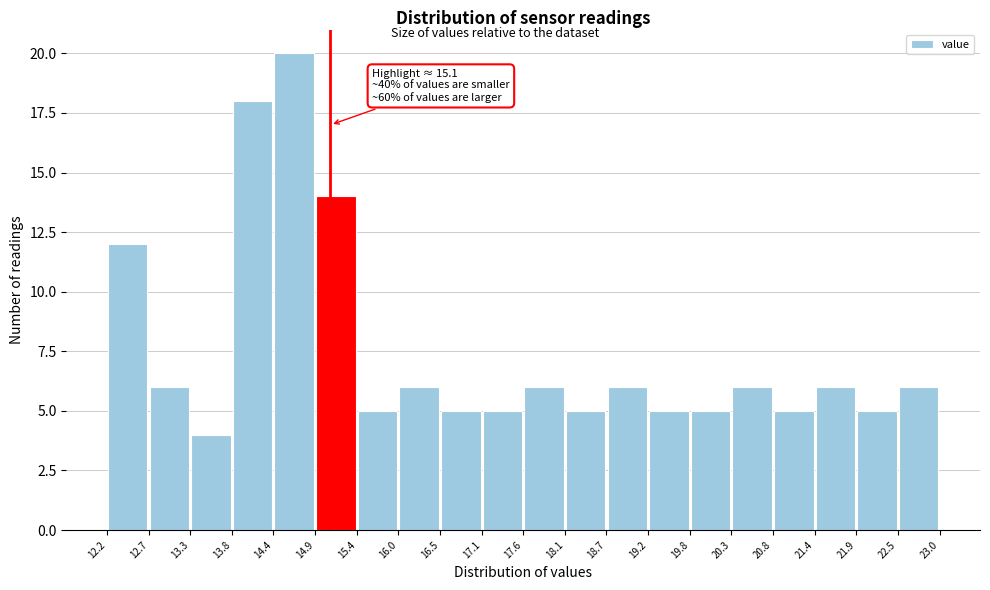

Over which range of the x-axis is the bar tallest?

14.4 to 14.9